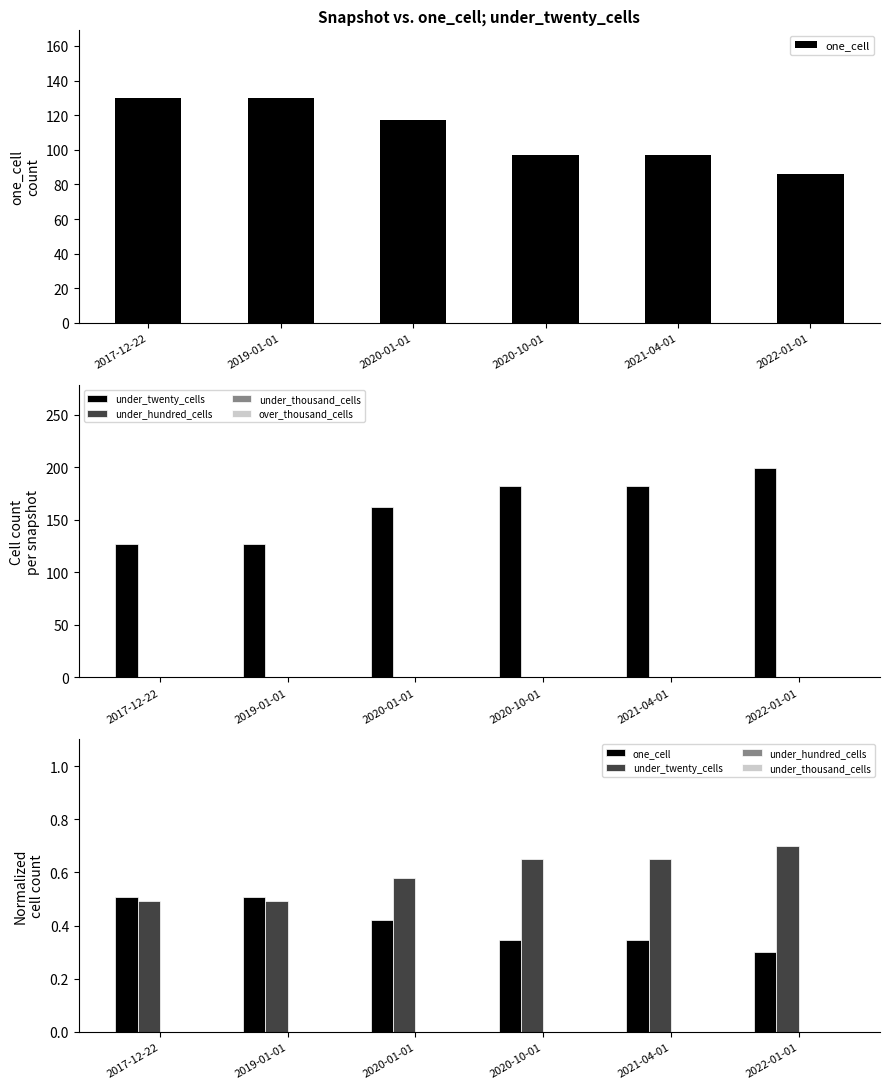

What is the label of the 4th bar from the right?

2020-01-01